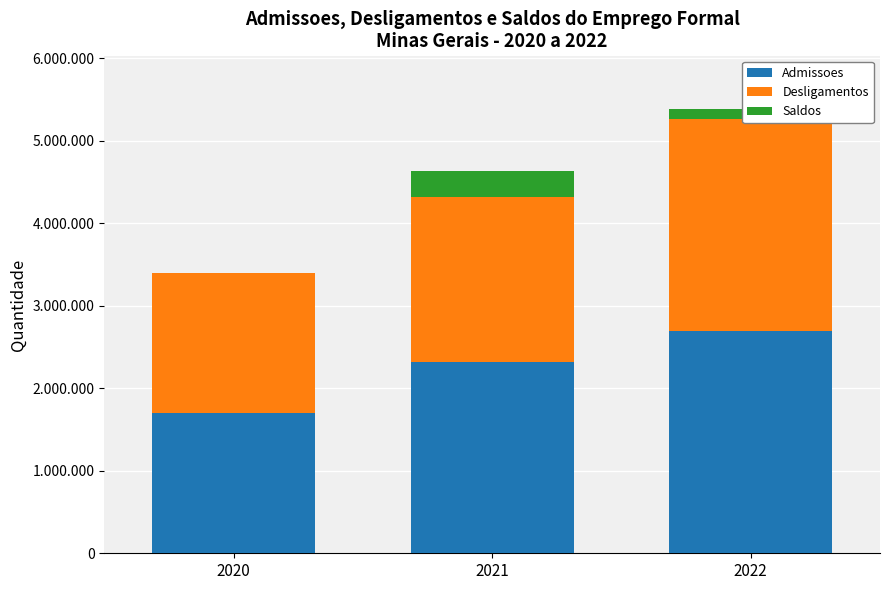

Reading left to right, extract all data points from this chart.

Admissoes: 1700213	2317983	2693975
Desligamentos: 1697562	1997596	2567065
Saldos: 2651	320387	126910